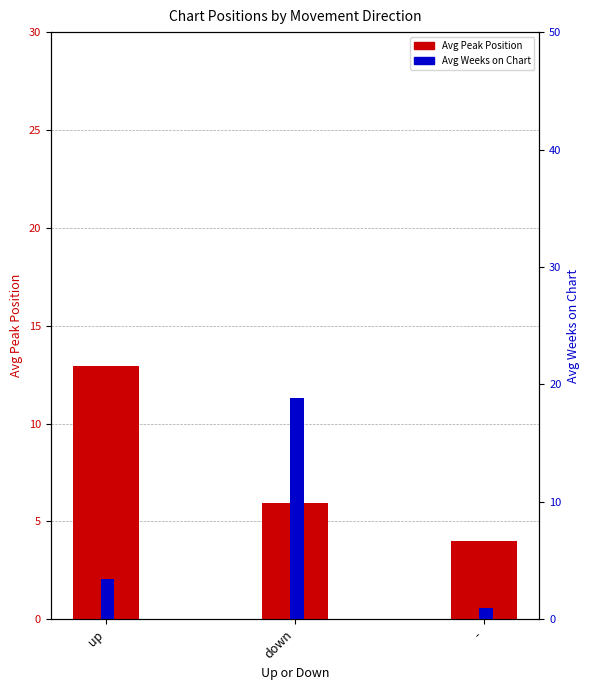

What position from the right is -?

1